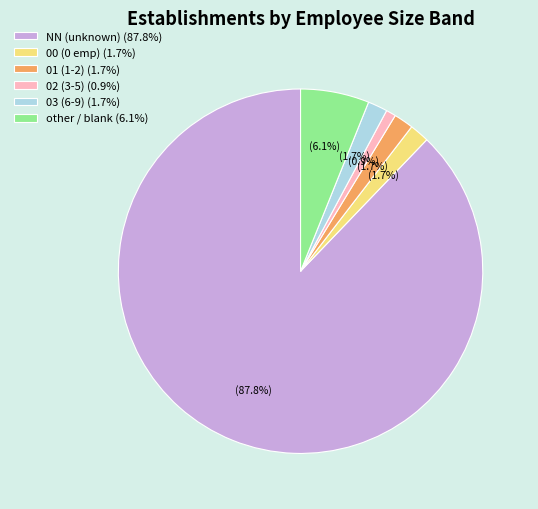

Which slice represents more than half of the pie?

NN (unknown) (87.8%)